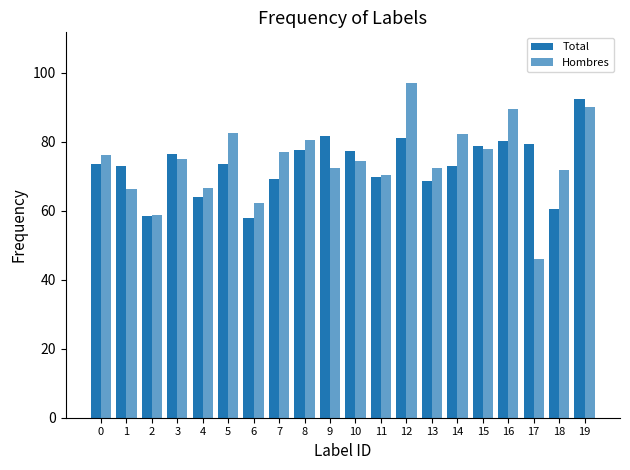

How many bars are there in total?

40